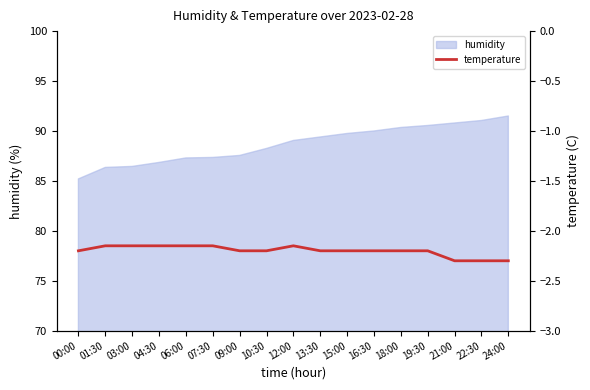

Does the chart display data point markers on the line(s)?

No